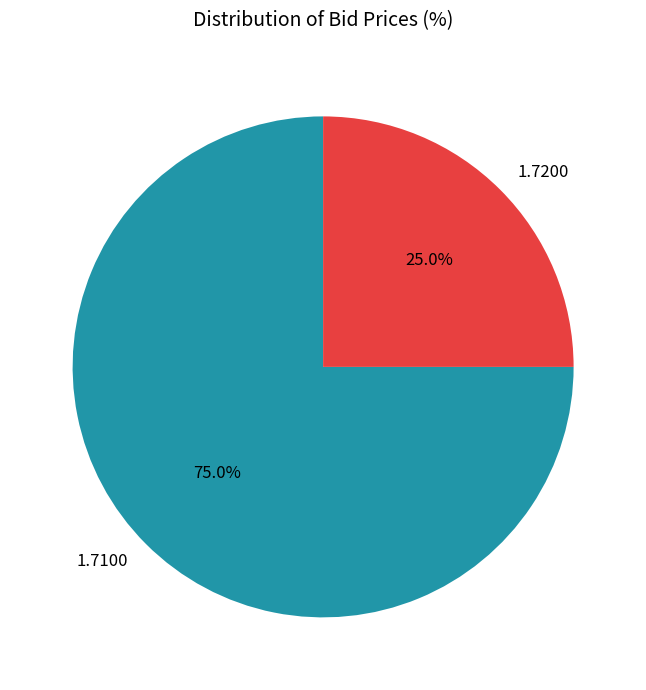

What is the ratio of the value at 1.7100 to the value at 1.7200?

3.0